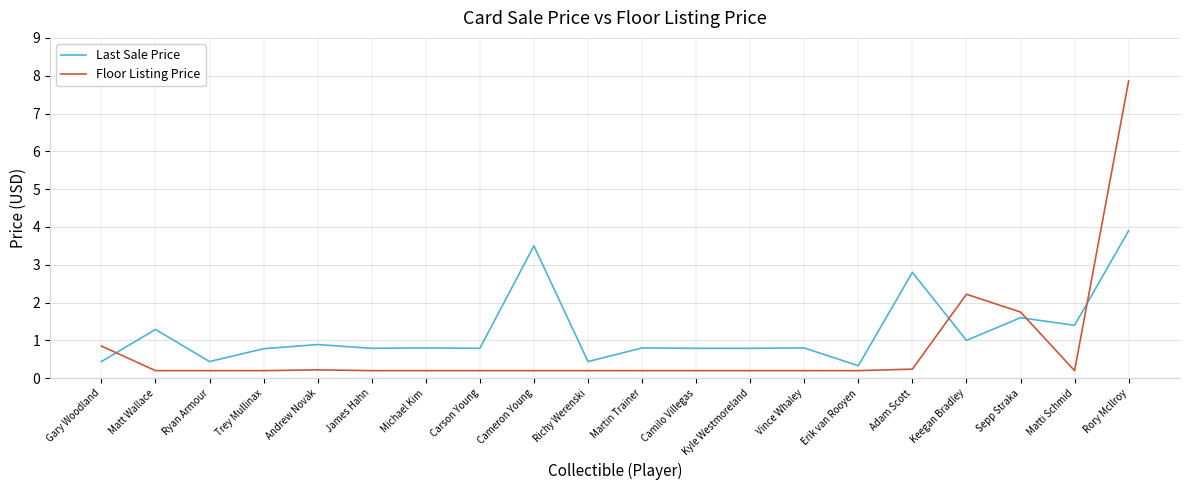

How many intersections are there between Floor Listing Price and Last Sale Price?

4